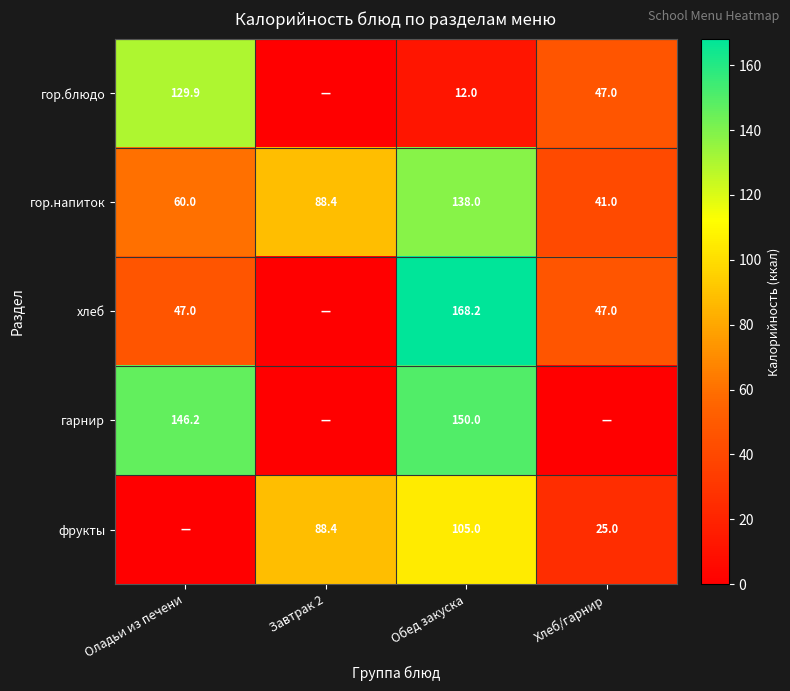

At which category is the sum across all series the highest?

Обед закуска